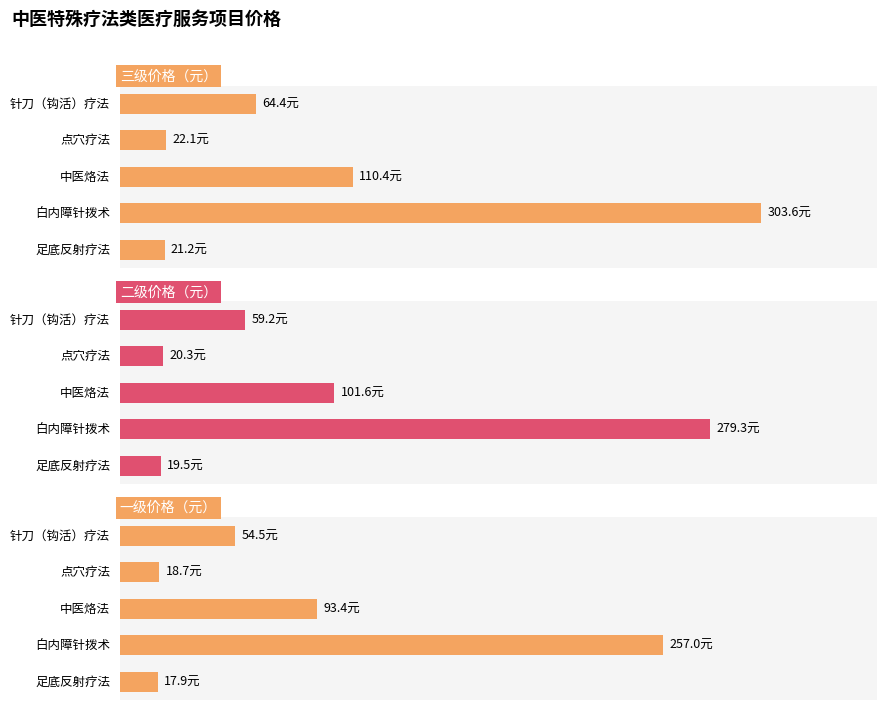

Reading right to left, what are all the values shown in this chart?

三级价格（元）: 21.2	303.6	110.4	22.1	64.4
二级价格（元）: 19.5	279.3	101.6	20.3	59.2
一级价格（元）: 17.9	257.0	93.4	18.7	54.5